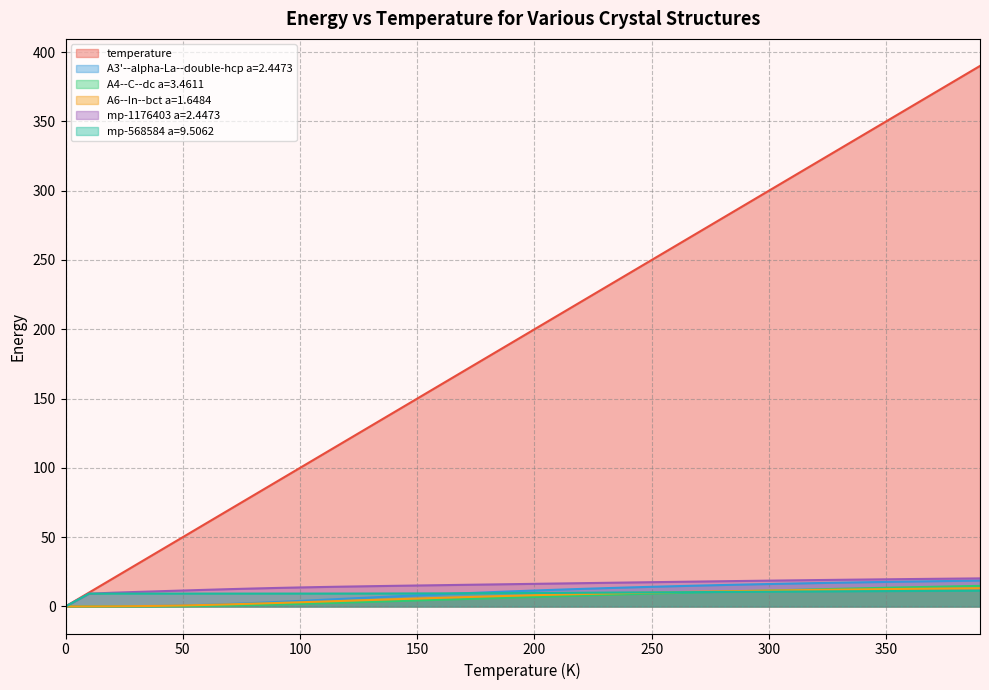

What is the label of the 2nd point from the left?

10.0